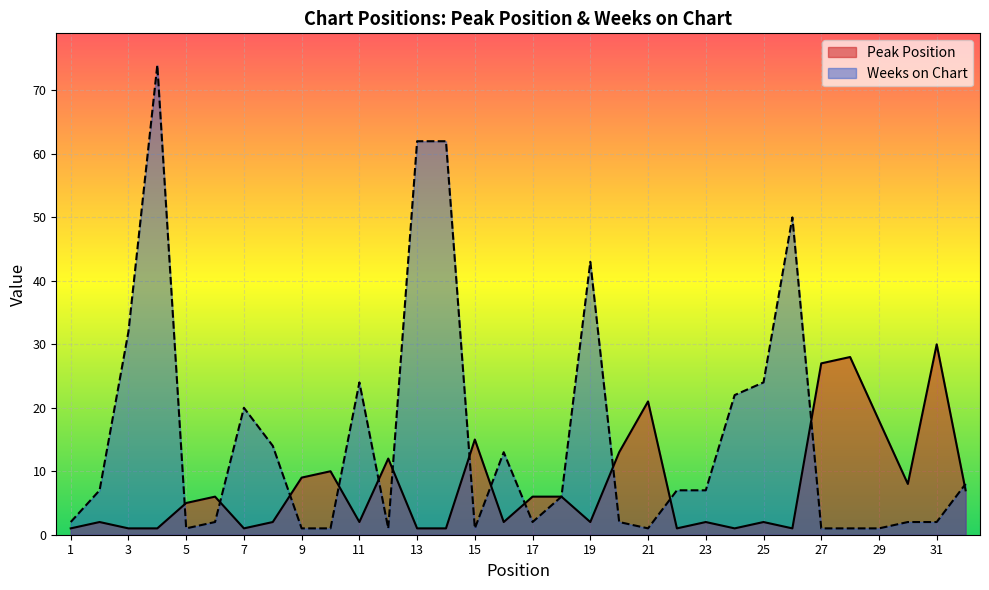

In Weeks on Chart, how many points are higher than both neighbors (excluding endpoints)?

6